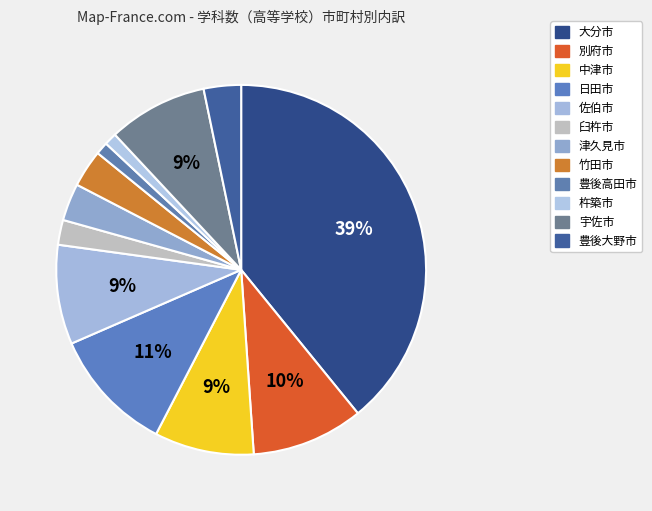

True or false: 佐伯市 accounts for 1% of the total.

False